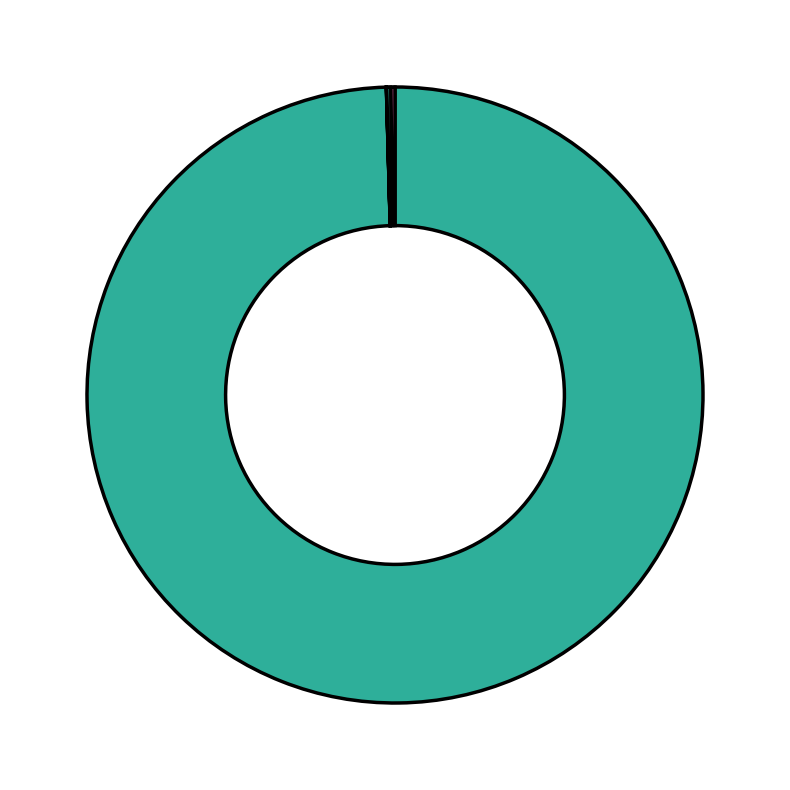

To the nearest percent, what is the average slice percentage?

14%